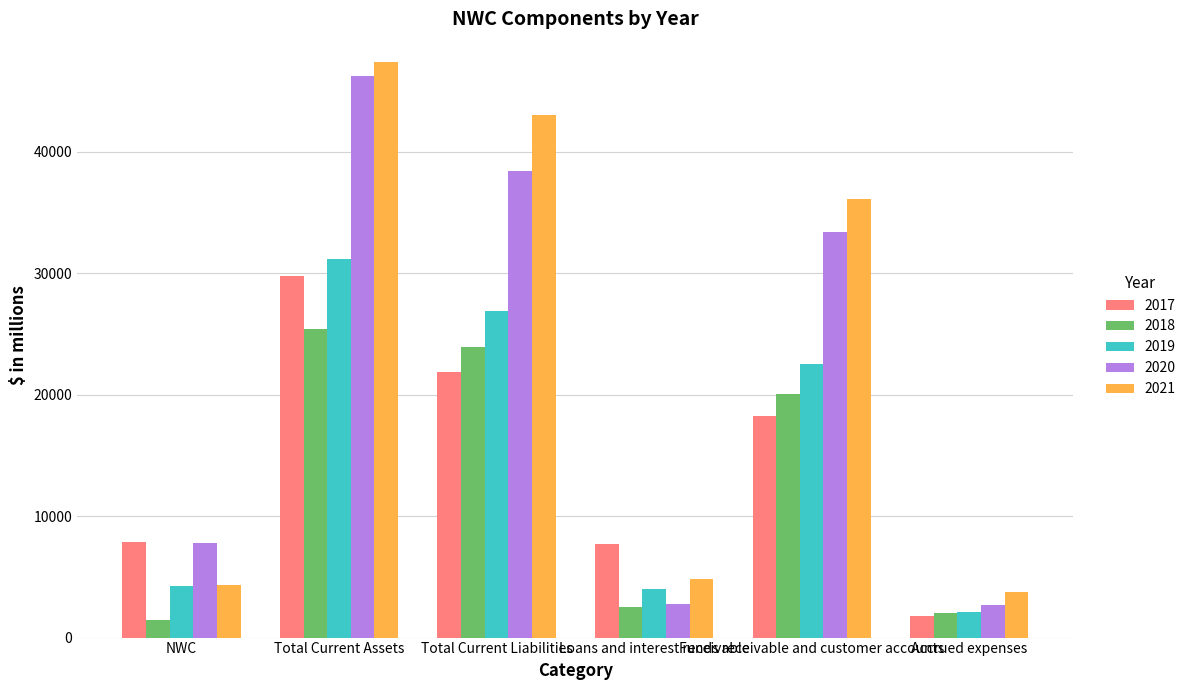

What is the label of the 6th bar from the left?

Accrued expenses